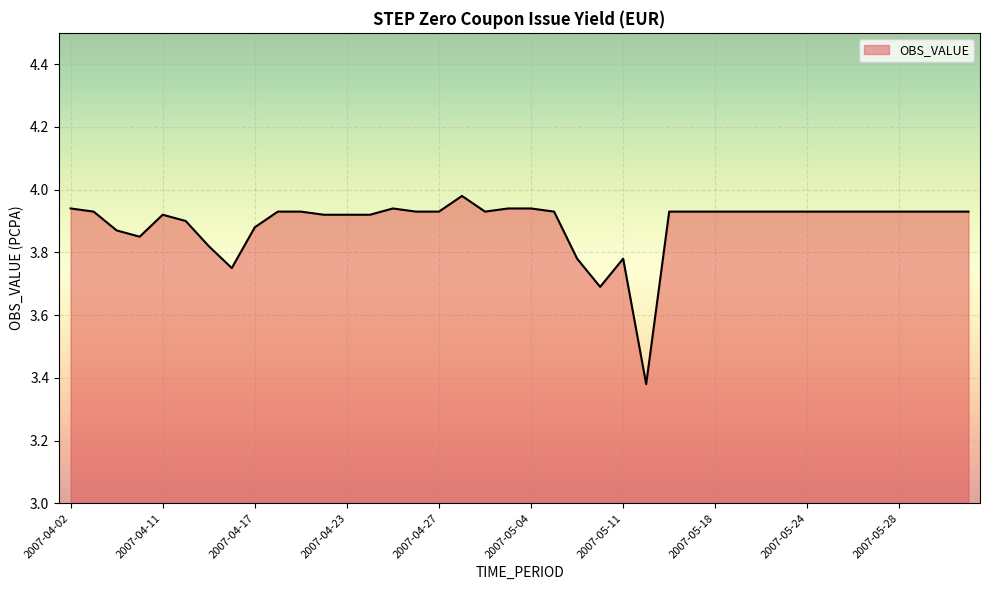

What is the difference between the maximum and minimum values?

0.6